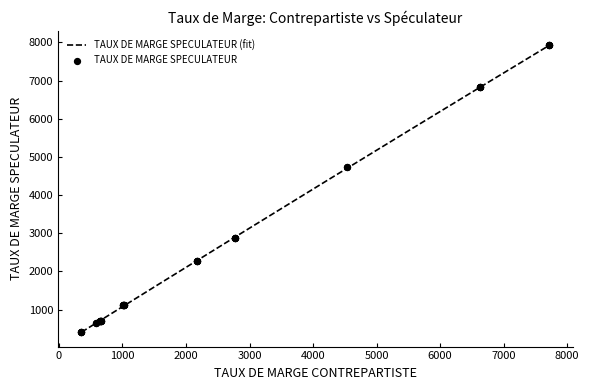

Between 15 and 35, which is larger?

35